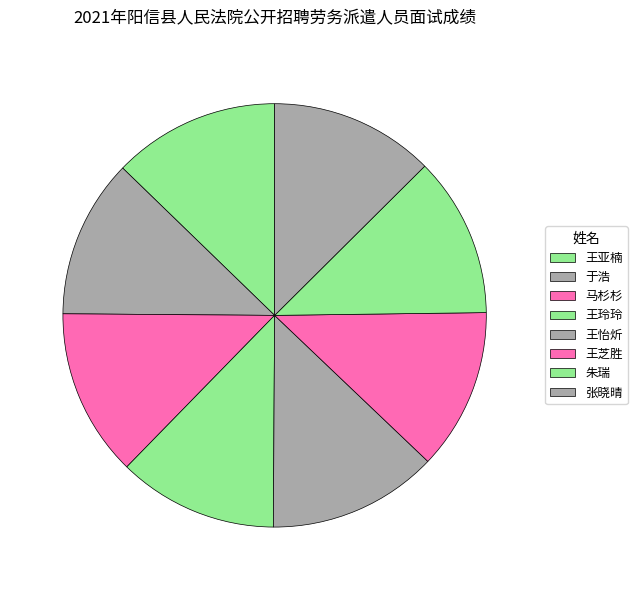

Combined, what portion of the pie is 王亚楠 and 张晓晴?

25.3%